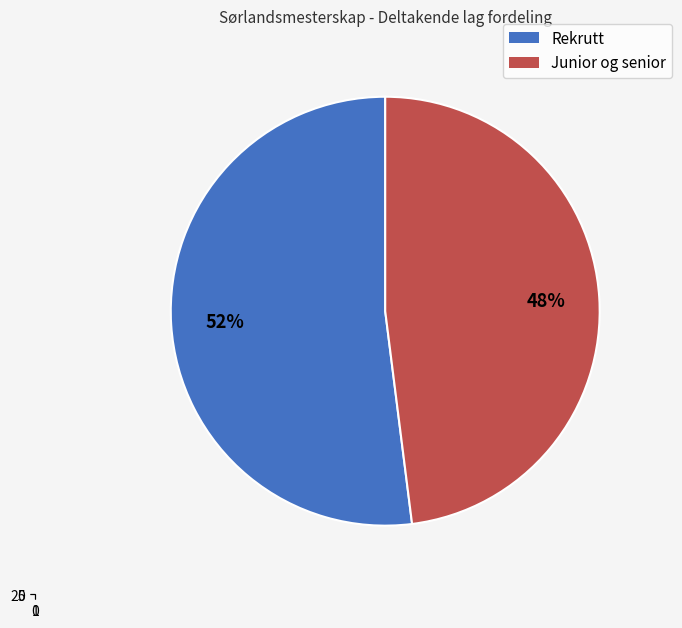

Count the number of slices in the pie.

2